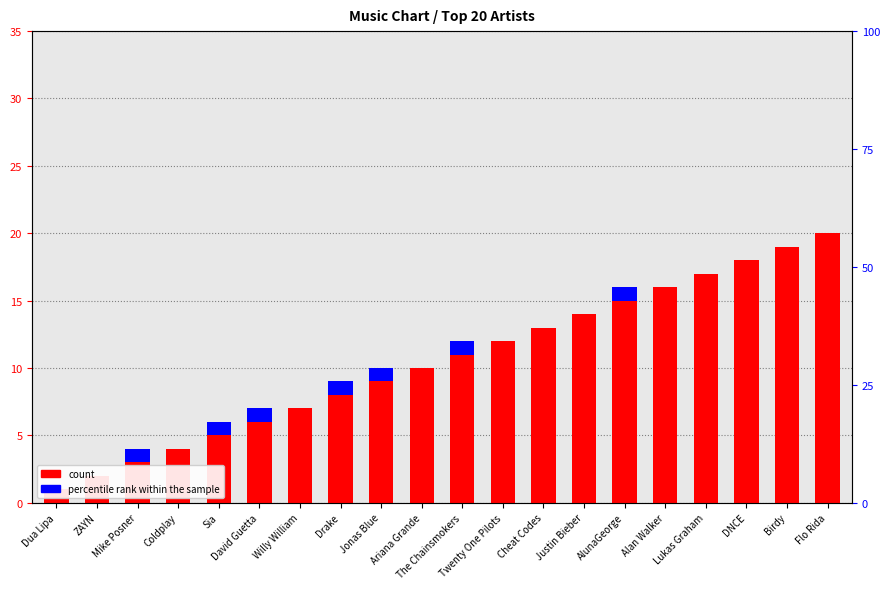

The percentile rank within the sample series shows 0 at Coldplay. True or false?

False